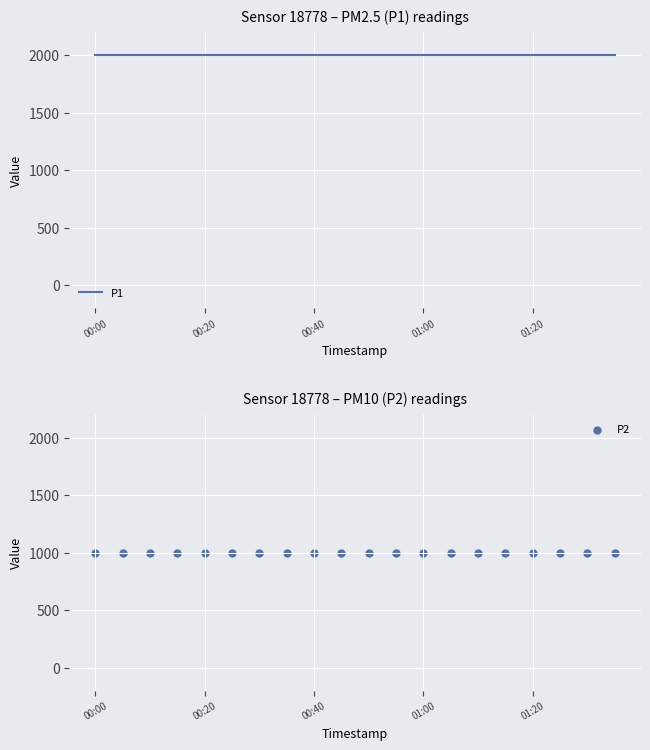

At how many categories does at least one series exceed 1742?

20